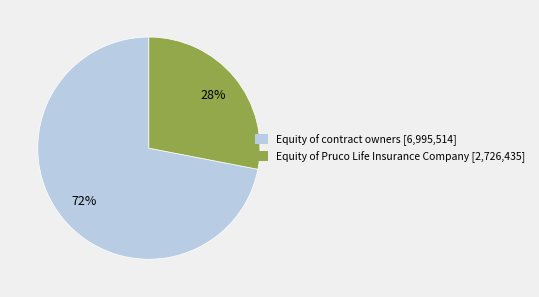

True or false: Equity of contract owners accounts for 79% of the total.

False